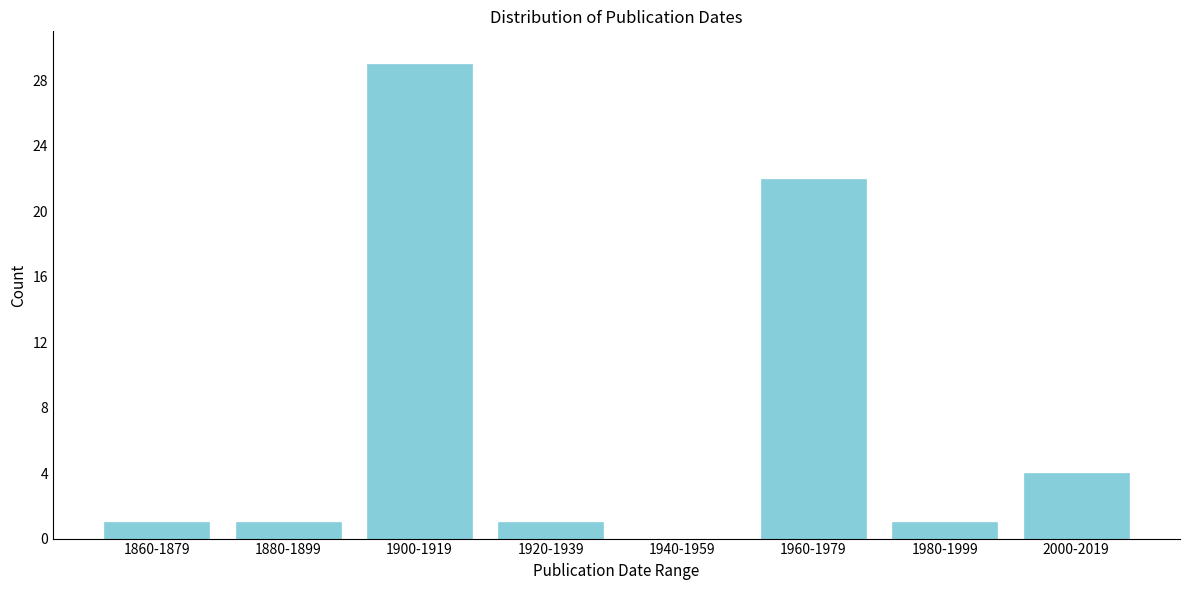

Reading right to left, extract all data points from this chart.

2000-2019=4	1980-1999=1	1960-1979=22	1940-1959=0	1920-1939=1	1900-1919=29	1880-1899=1	1860-1879=1